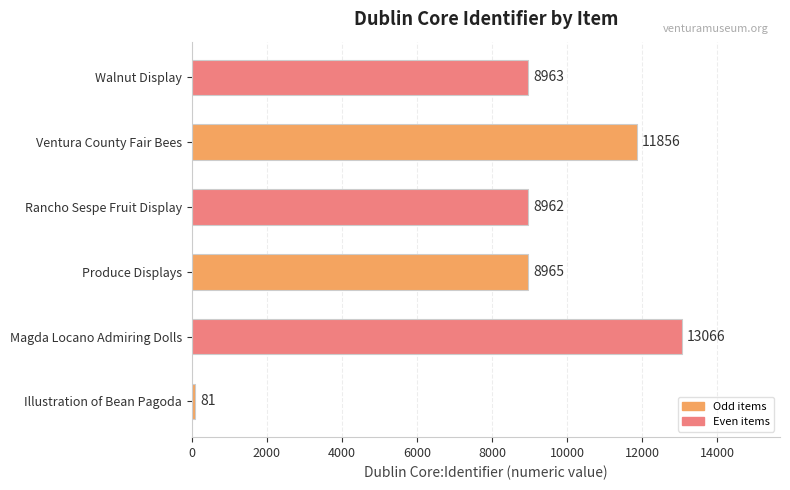

Count the number of data series in this chart.

1